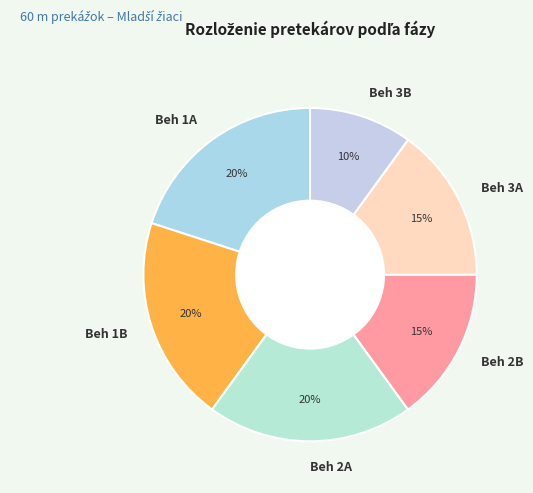

Is it true that Beh 2A is 1% of the pie?

False